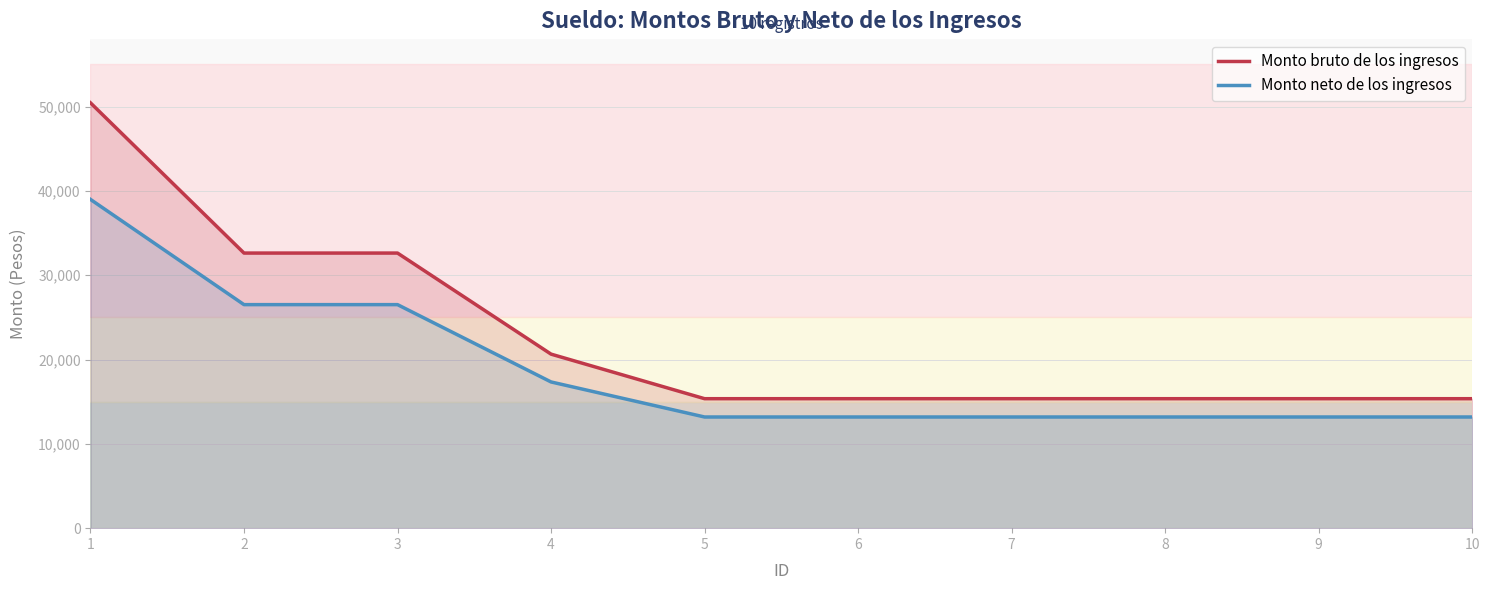

At how many categories does at least one series exceed 29508?

3